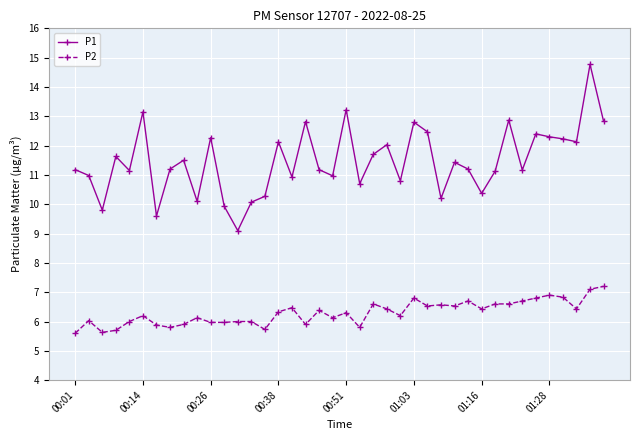

What is the value of the P2 point at the 22nd from the left?

5.8